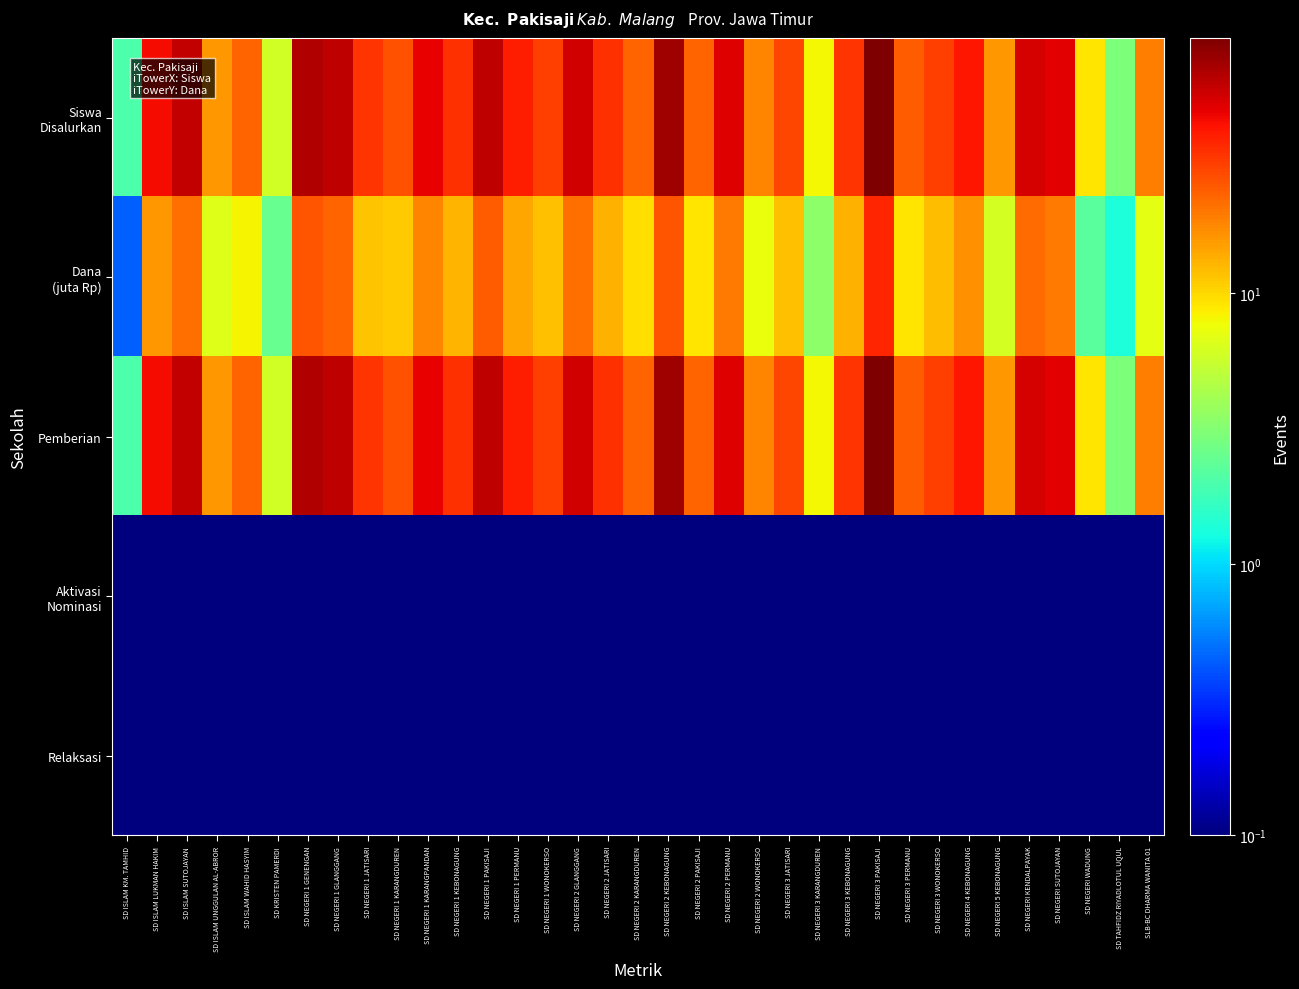

Which label corresponds to the largest value in the chart?

SD NEGERI 3 PAKISAJI